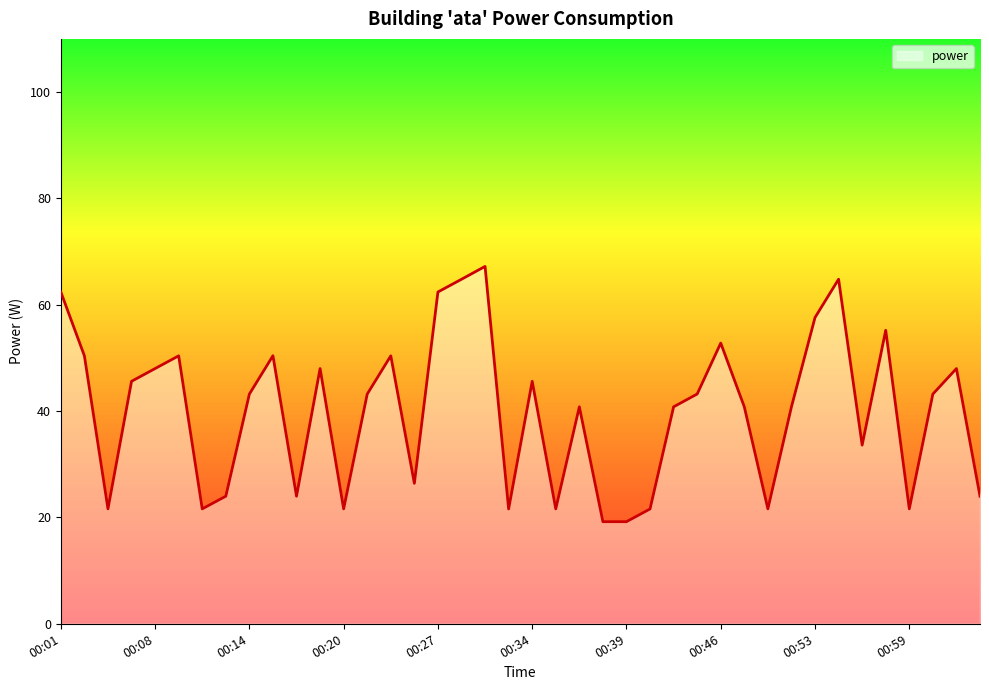

Reading left to right, what are all the values shown in this chart?

62.4	50.4	21.6	45.6	48.0	50.4	21.6	24.0	43.2	50.4	24.0	48.0	21.6	43.2	50.4	26.4	62.4	64.8	67.2	21.6	45.6	21.6	40.8	19.2	19.2	21.6	40.8	43.2	52.8	40.8	21.6	40.8	57.6	64.8	33.6	55.2	21.6	43.2	48.0	24.0